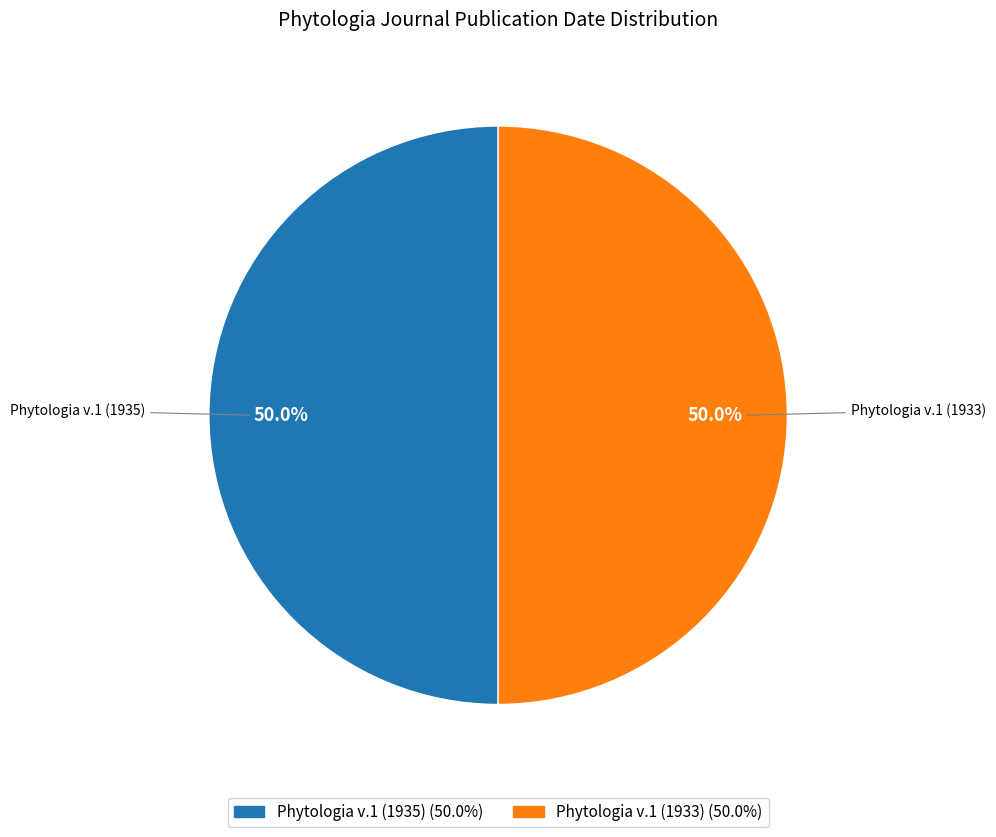

Is it true that Phytologia v.1 (1933) is 50% of the pie?

True